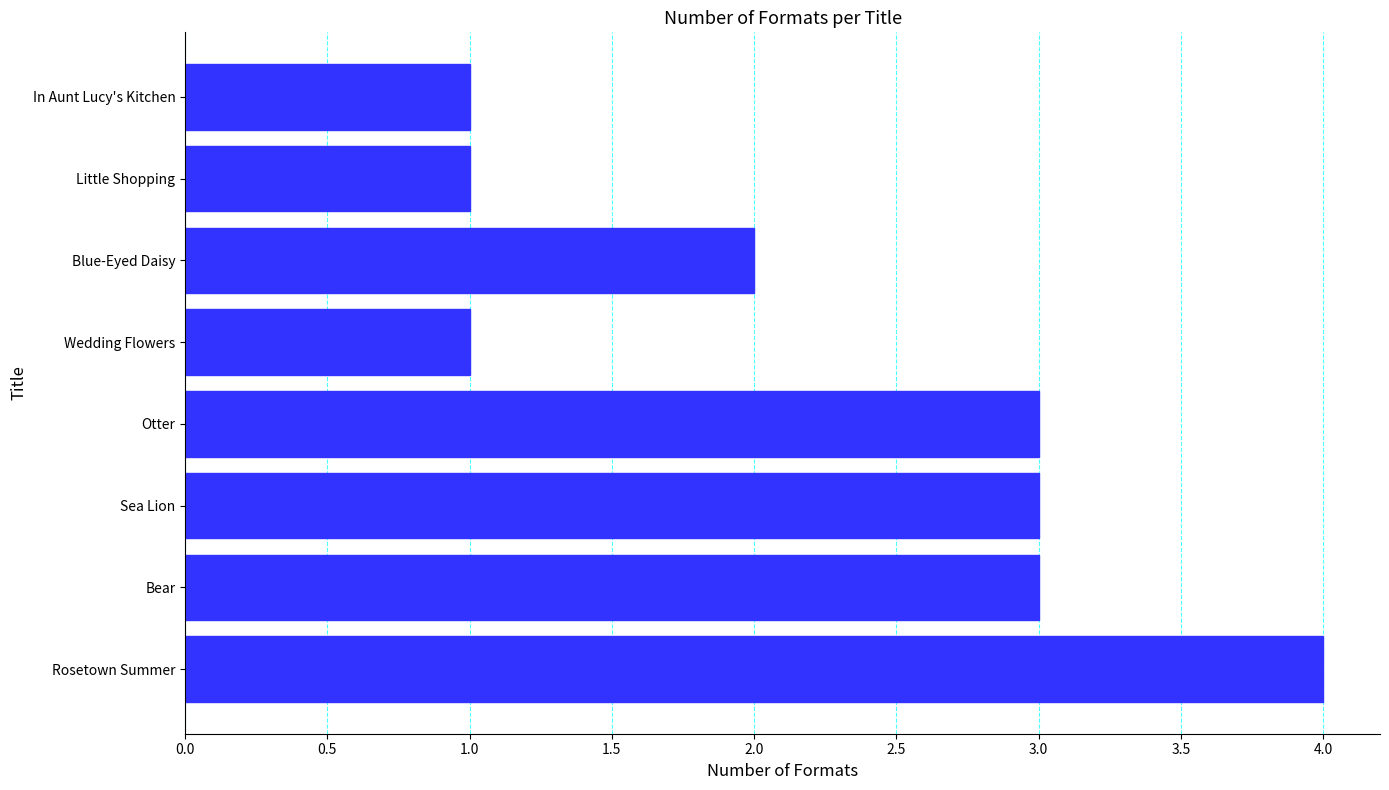

What is the ratio of the value at Sea Lion to the value at In Aunt Lucy's Kitchen?

3.0